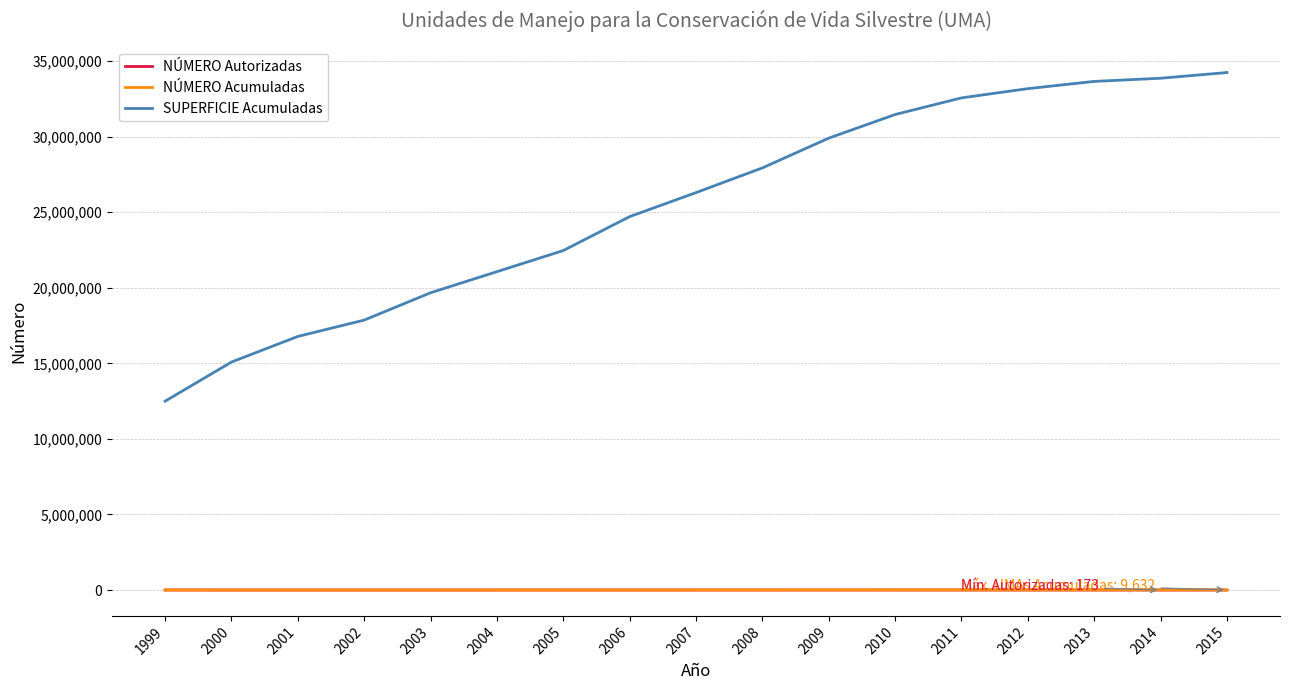

What value does the SUPERFICIE Acumuladas series have at 2010?

31466218